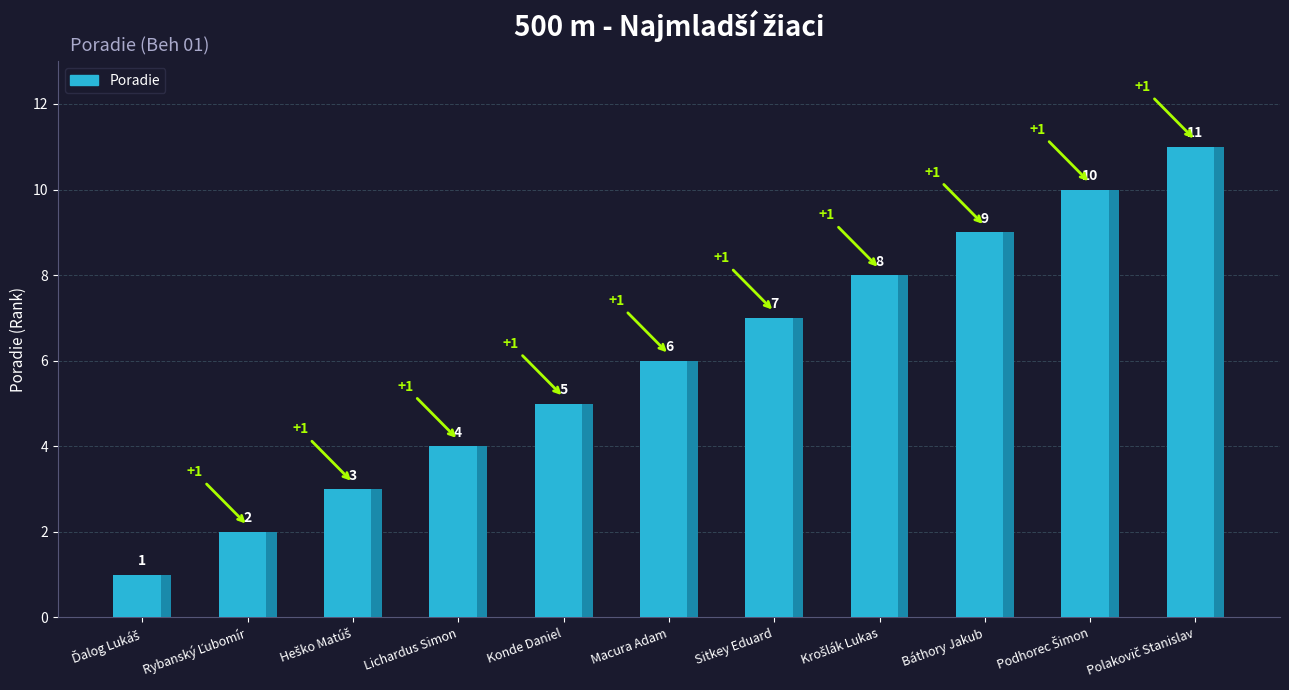

Rank the categories by value from highest to lowest.

Polakovič Stanislav, Podhorec Šimon, Báthory Jakub, Krošlák Lukas, Sitkey Eduard, Macura Adam, Konde Daniel, Lichardus Simon, Heško Matúš, Rybanský Ľubomír, Ďalog Lukáš